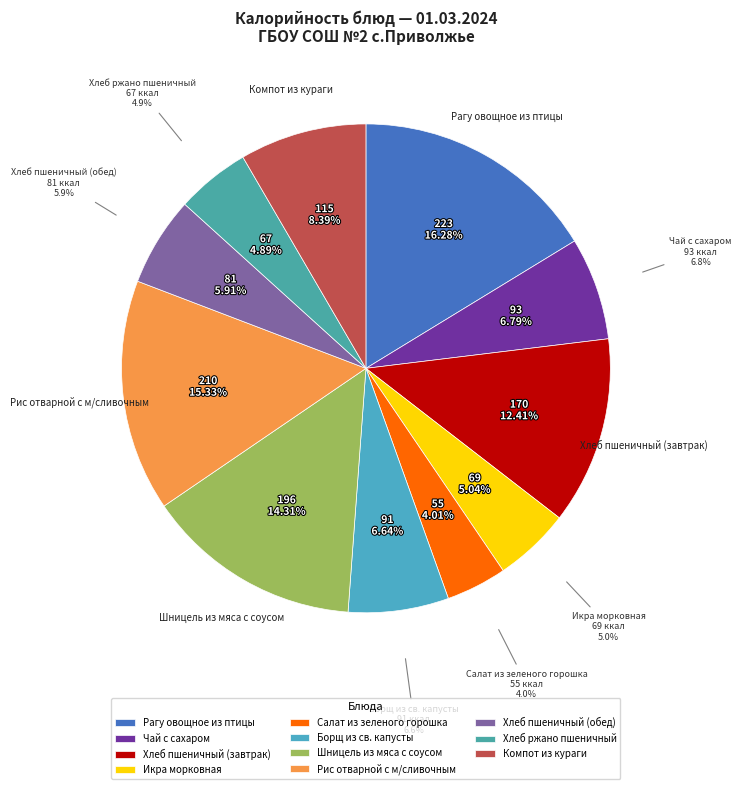

Which category has the biggest portion of the pie?

Рагу овощное из птицы